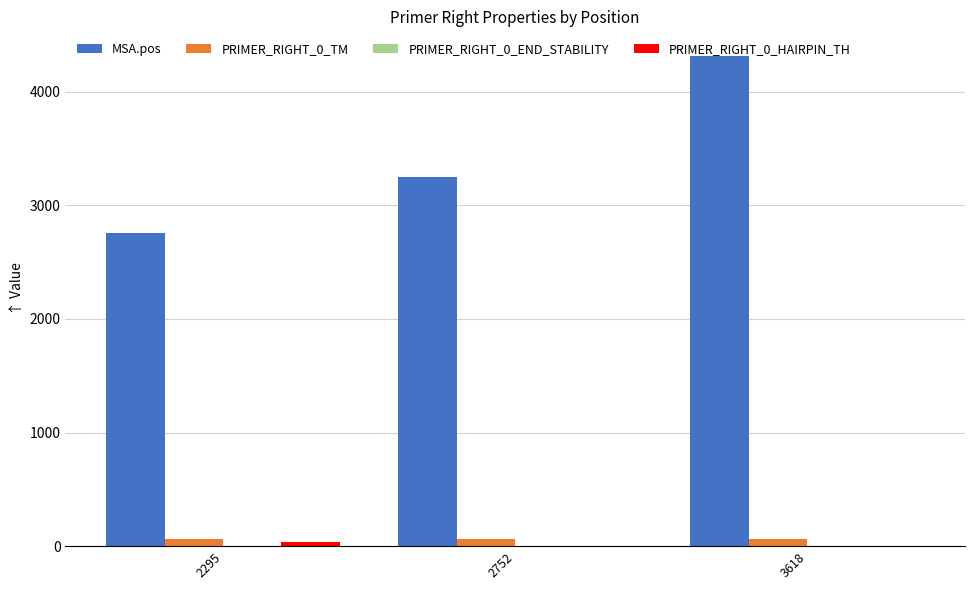

What is the highest value of the MSA.pos series?

4315.0